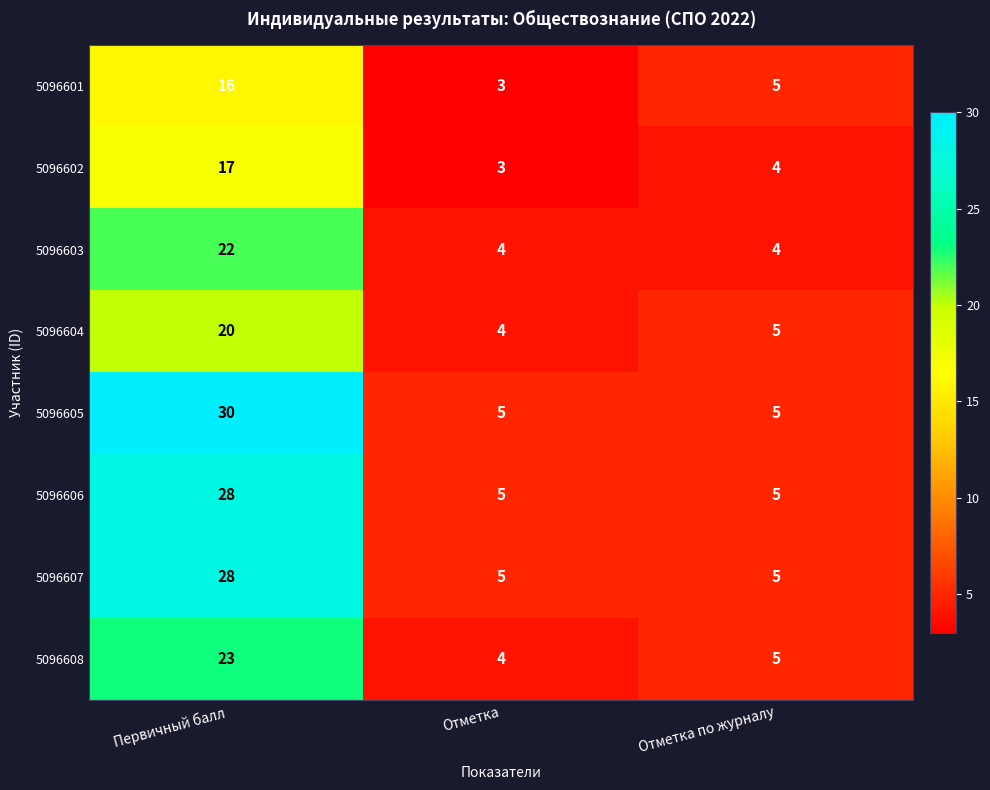

Which series has the largest total across all categories?

5096605